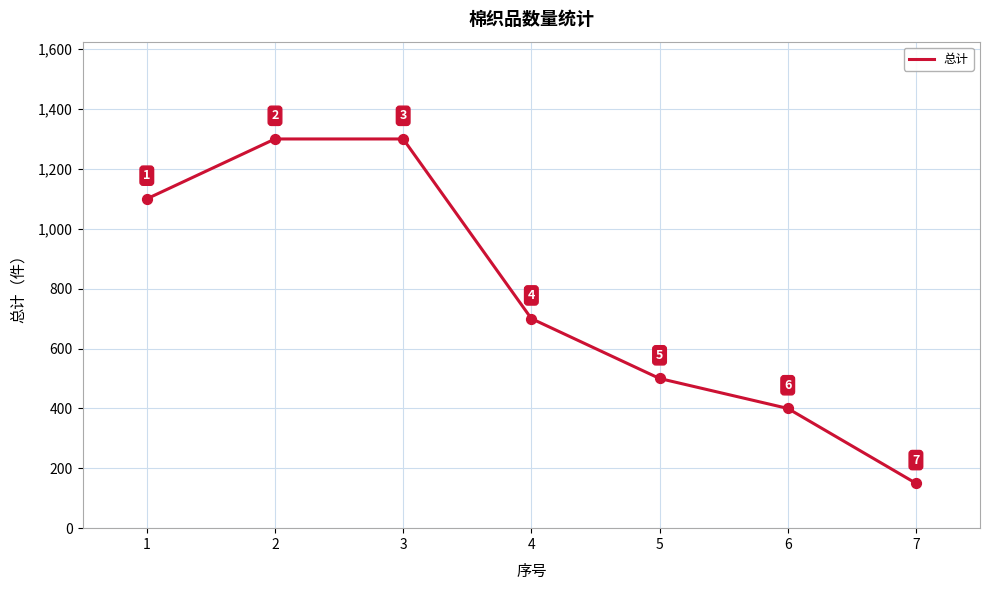

What is the ratio of the value at 3 to the value at 7?

8.7